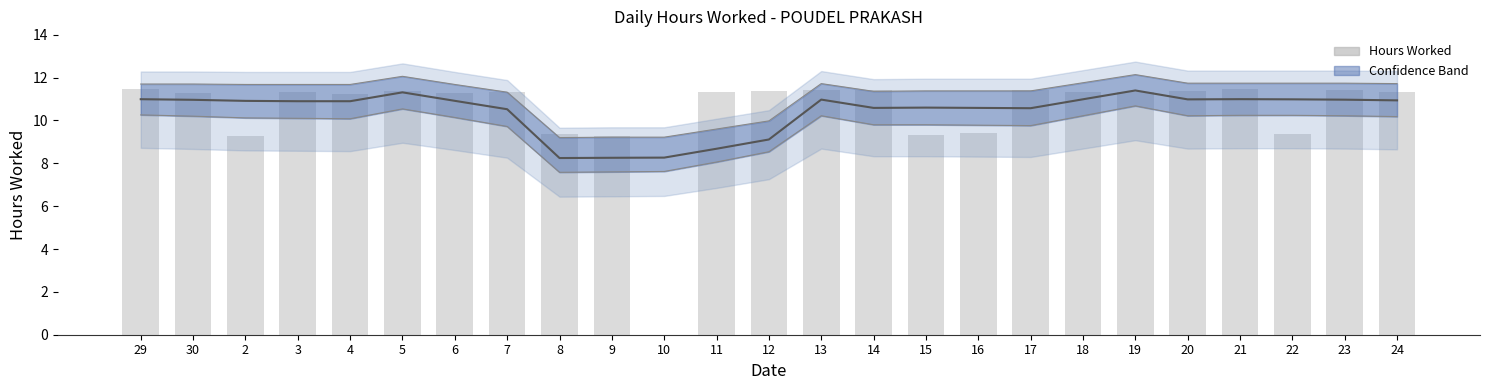

At how many categories does at least one series exceed 2?

25